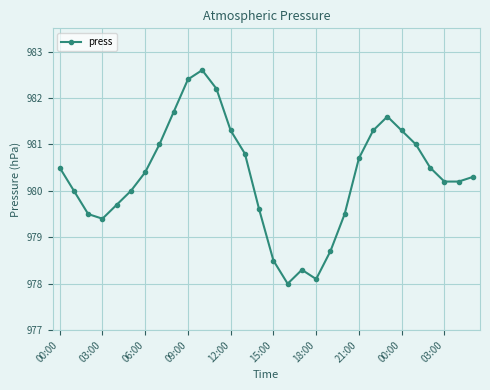

What is the greatest value displayed?

982.6